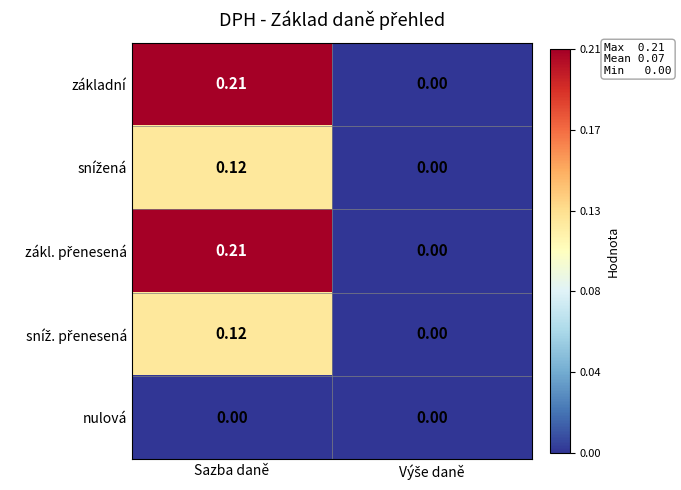

At which category is the sum across all series the highest?

Sazba daně